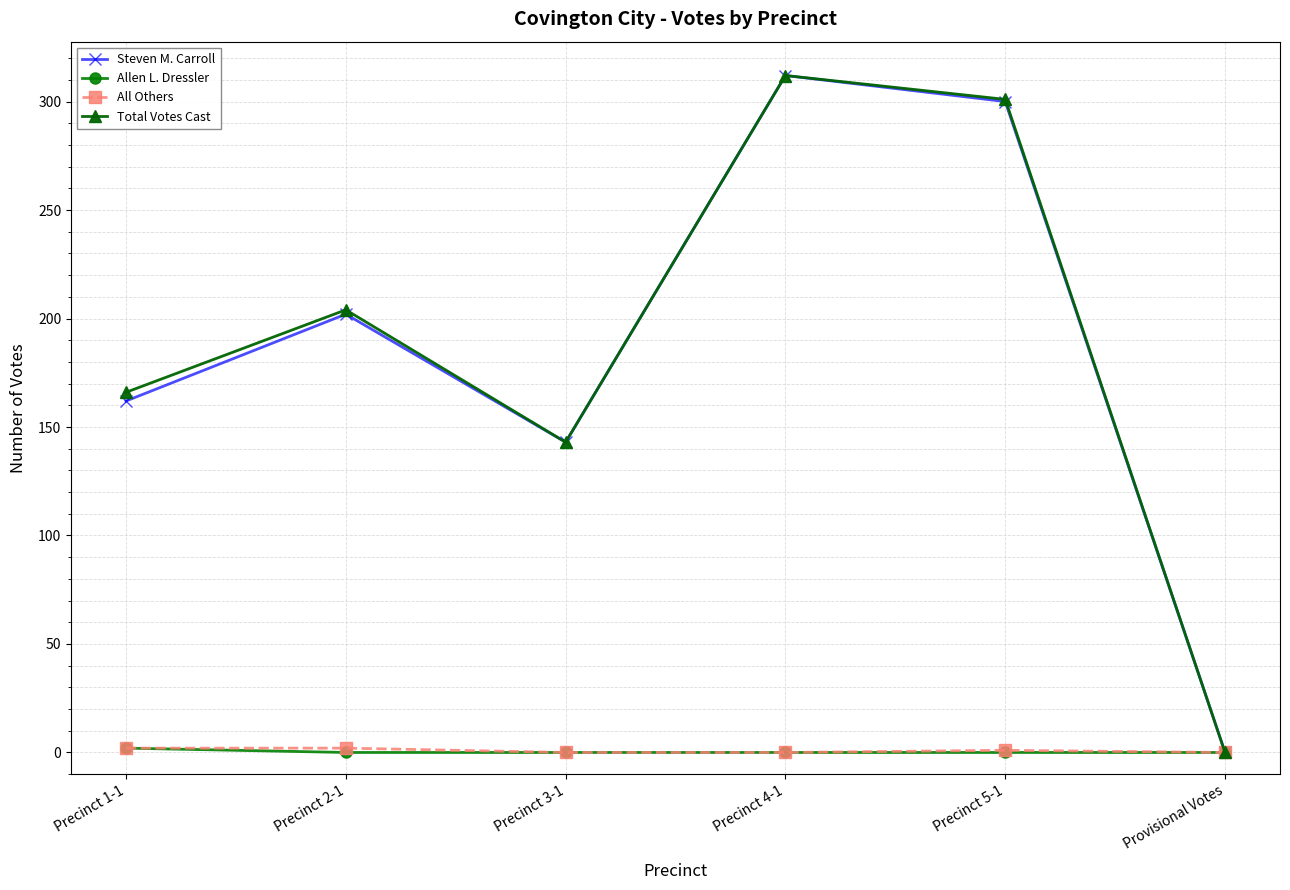

Is it true that Total Votes Cast equals 258 at Precinct 1-1?

False